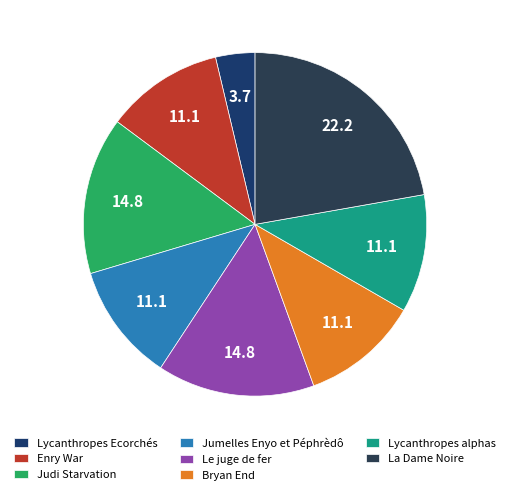

Rank the categories by value from lowest to highest.

Lycanthropes Ecorchés, Enry War, Jumelles Enyo et Péphrèdô, Bryan End, Lycanthropes alphas, Judi Starvation, Le juge de fer, La Dame Noire